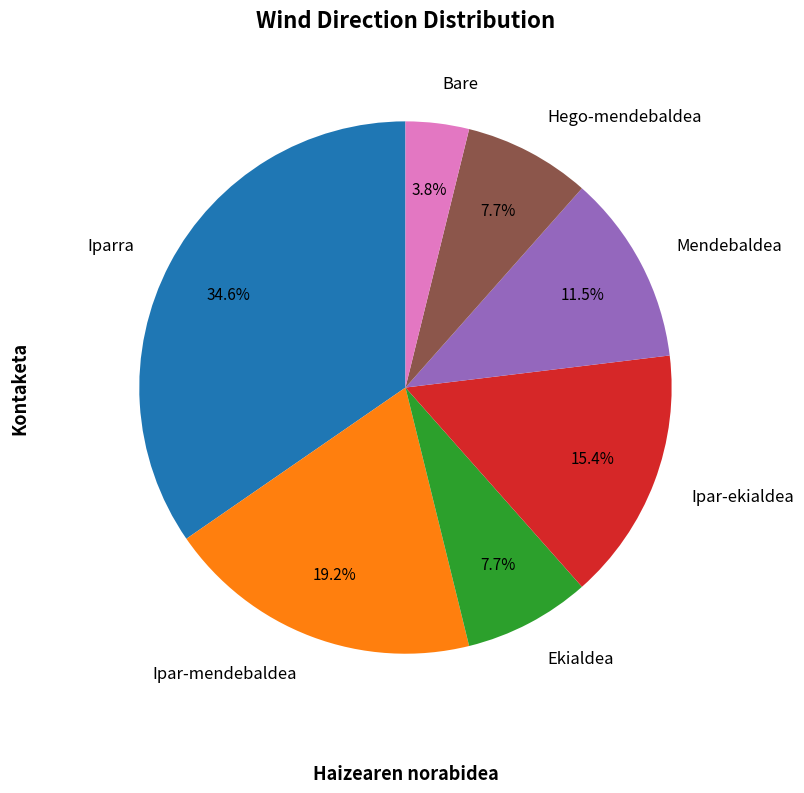

Combined, what portion of the pie is Ekialdea and Mendebaldea?

19.2%